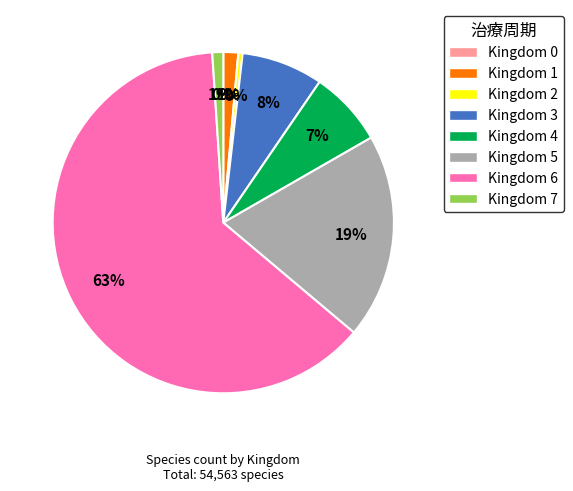

Is there a majority slice in this chart?

Yes